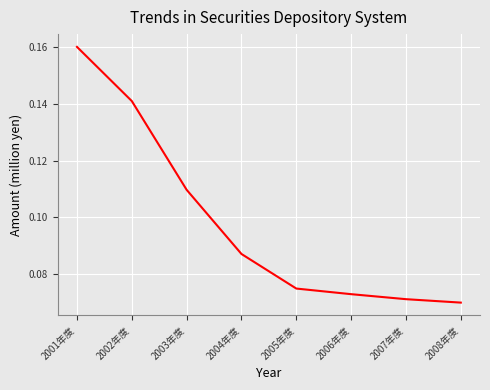

Where is the data nearest to the value 0?

2008年度